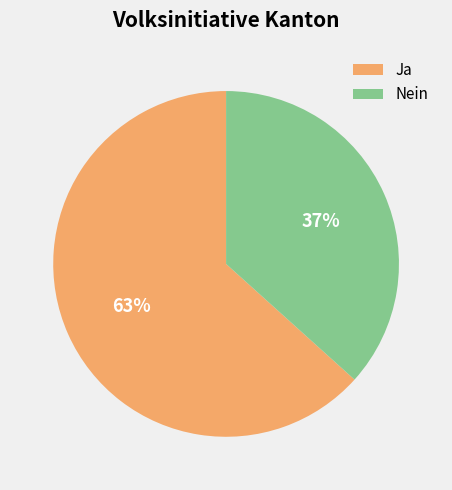

Rank the categories by value from lowest to highest.

Nein, Ja